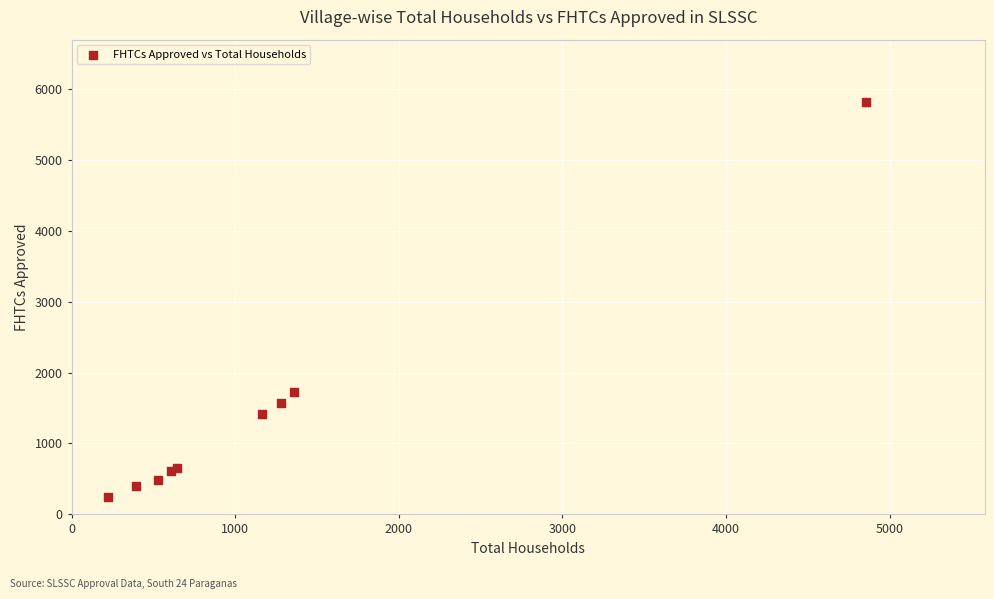

What Y value in the scatter plot is closest to 3034?

1721